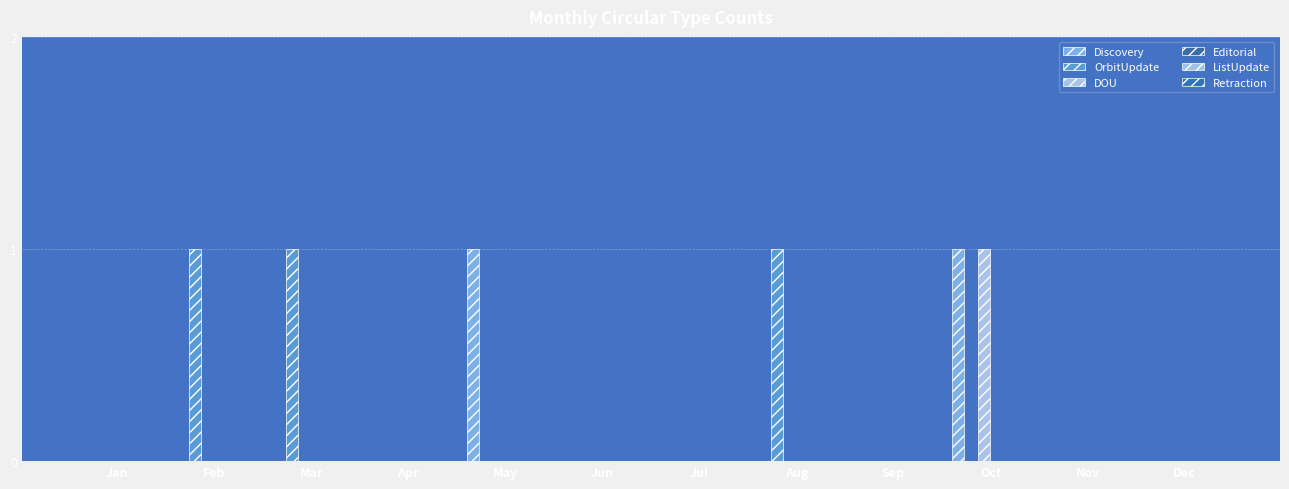

What is the difference between the OrbitUpdate values at Aug and Sep?

1